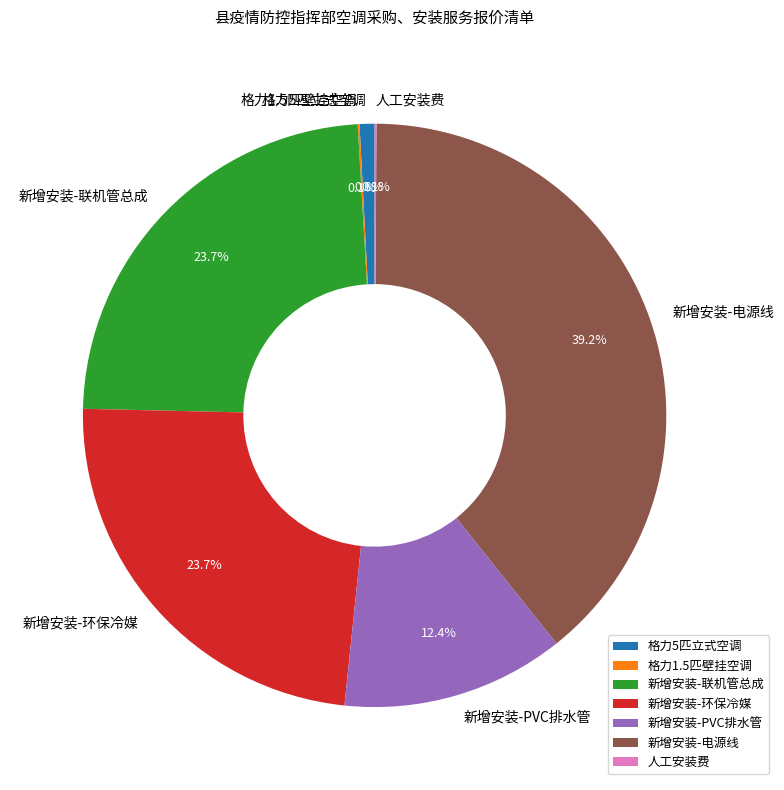

Approximately how many times larger is the value at 新增安装-PVC排水管 compared to 新增安装-电源线?

0.3